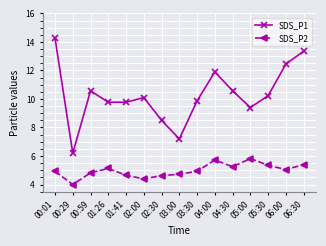

What is the difference between the second highest and second lowest values in the SDS_P2 series?

1.3